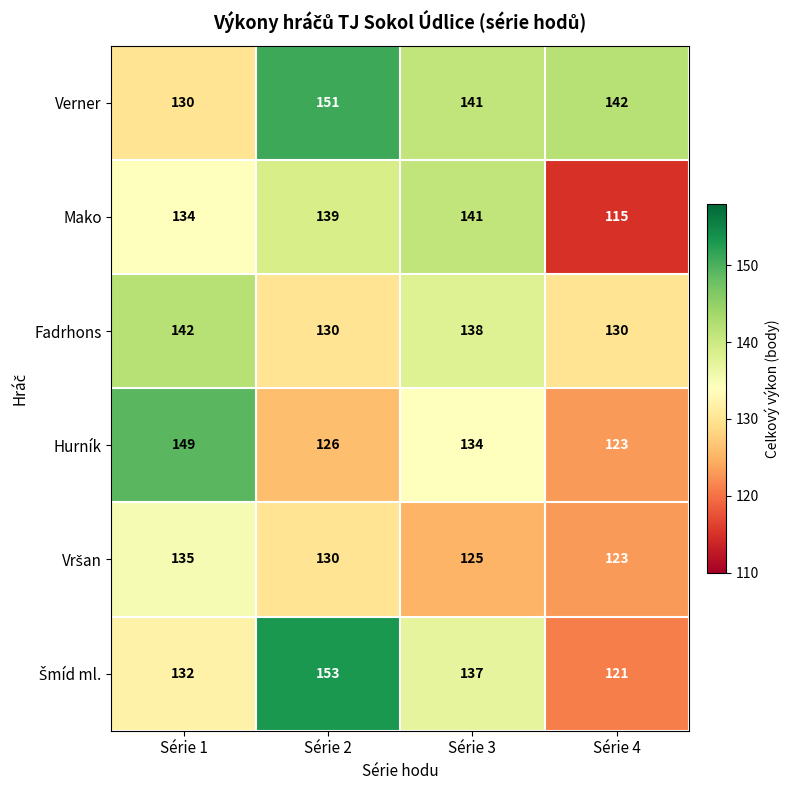

List the labels in order of Hurník value, smallest first.

Série 4, Série 2, Série 3, Série 1